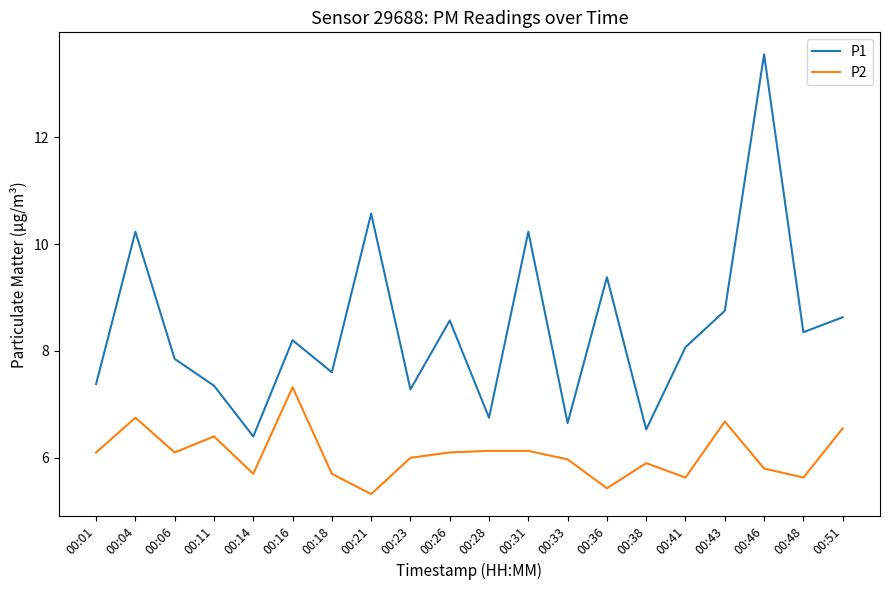

True or false: P2 and P1 intersect in this chart.

False